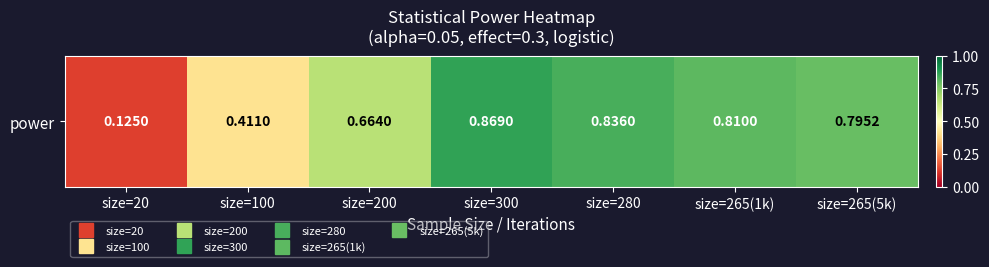

Reading right to left, what are all the values shown in this chart?

0.8	0.8	0.8	0.9	0.7	0.4	0.1